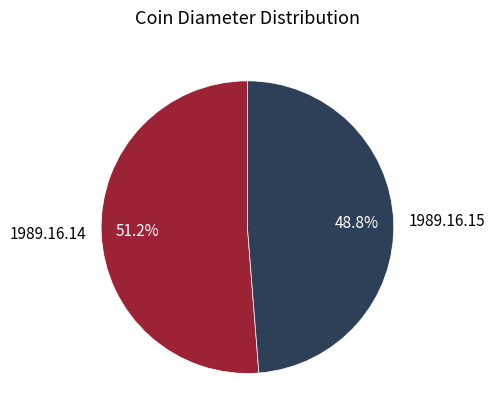

Combined, what portion of the pie is 1989.16.14 and 1989.16.15?

100.0%